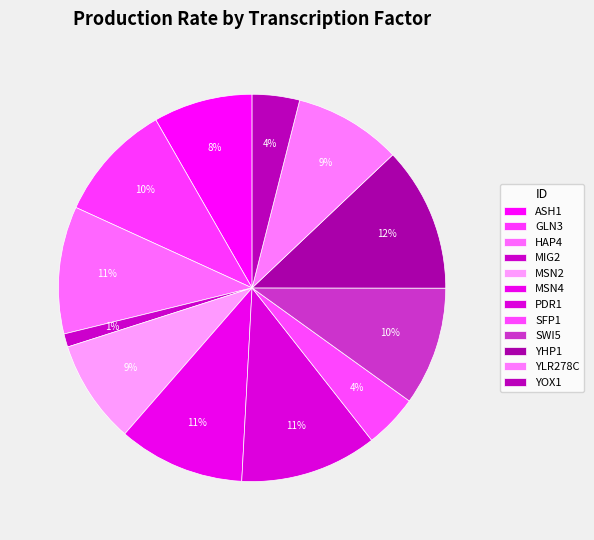

To the nearest percent, what is the combined percentage of ASH1 and HAP4?

19%